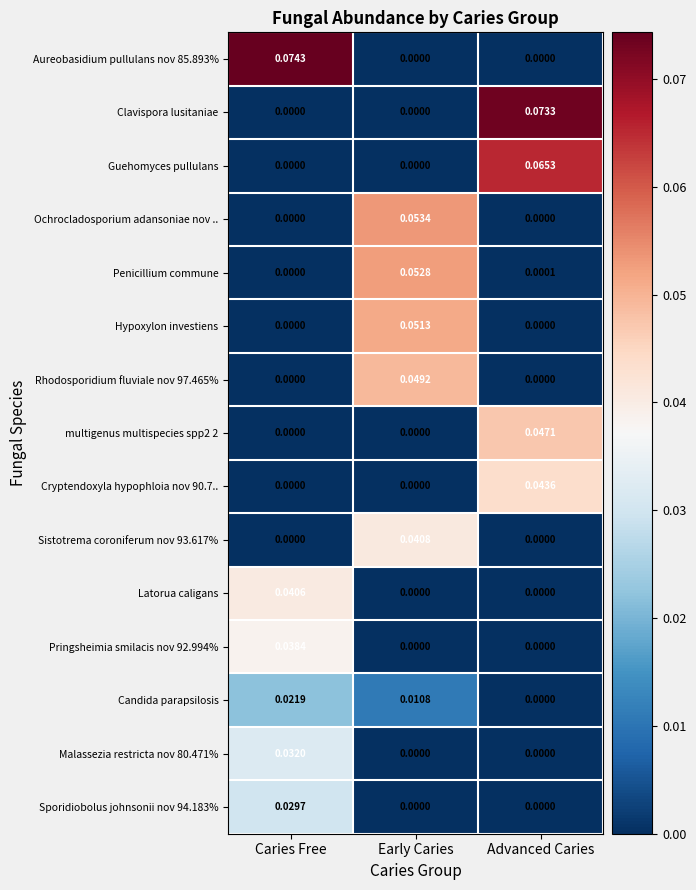

At which category is the sum across all series the highest?

Early Caries